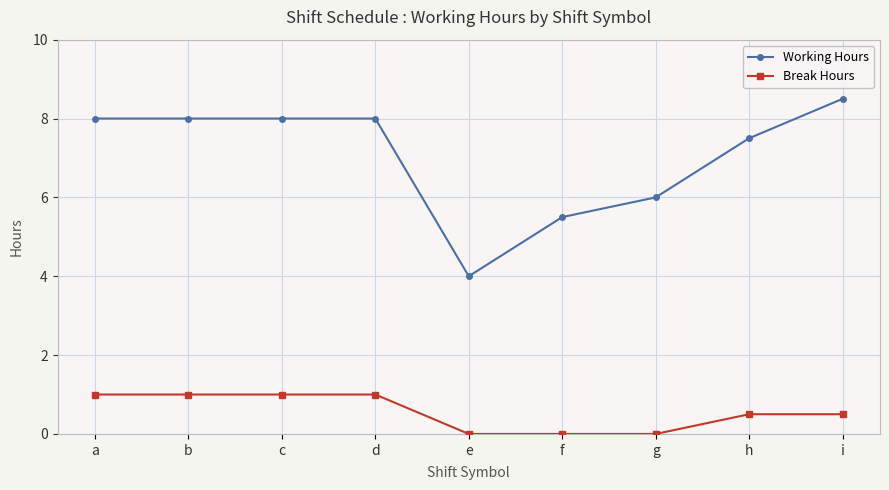

Rank the series at c from highest to lowest value.

Working Hours, Break Hours